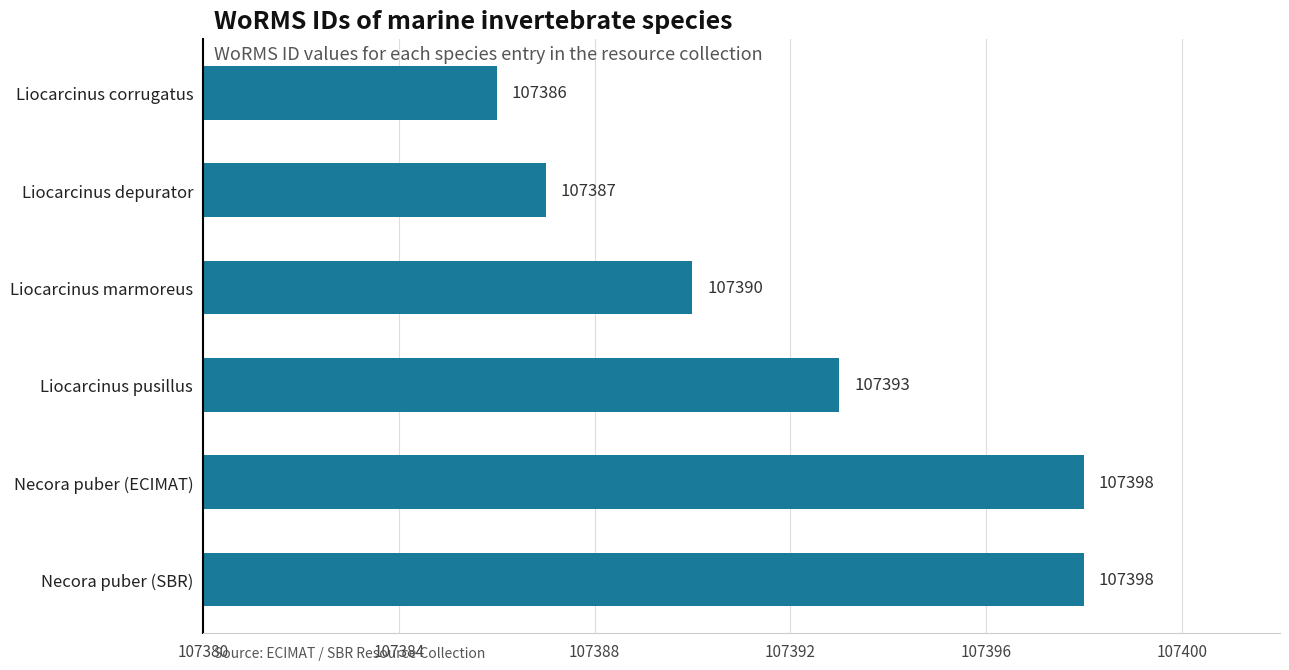

What is the approximate value at Necora puber (SBR)?

107398